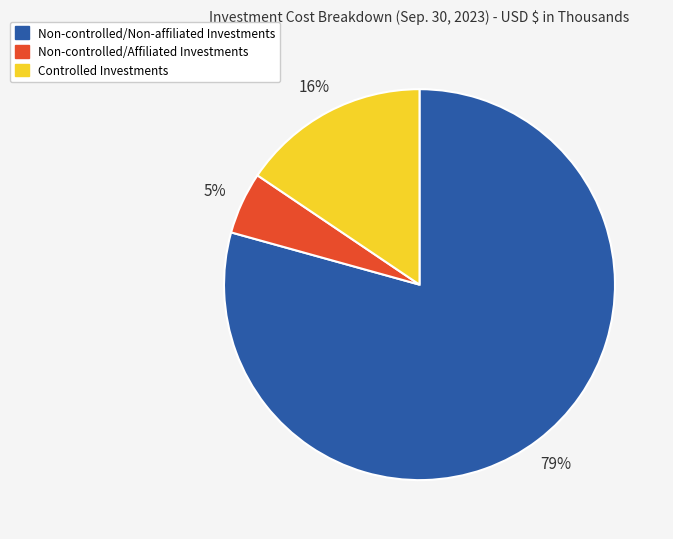

To the nearest percent, what is the difference between the largest and smallest slice percentages?

74%